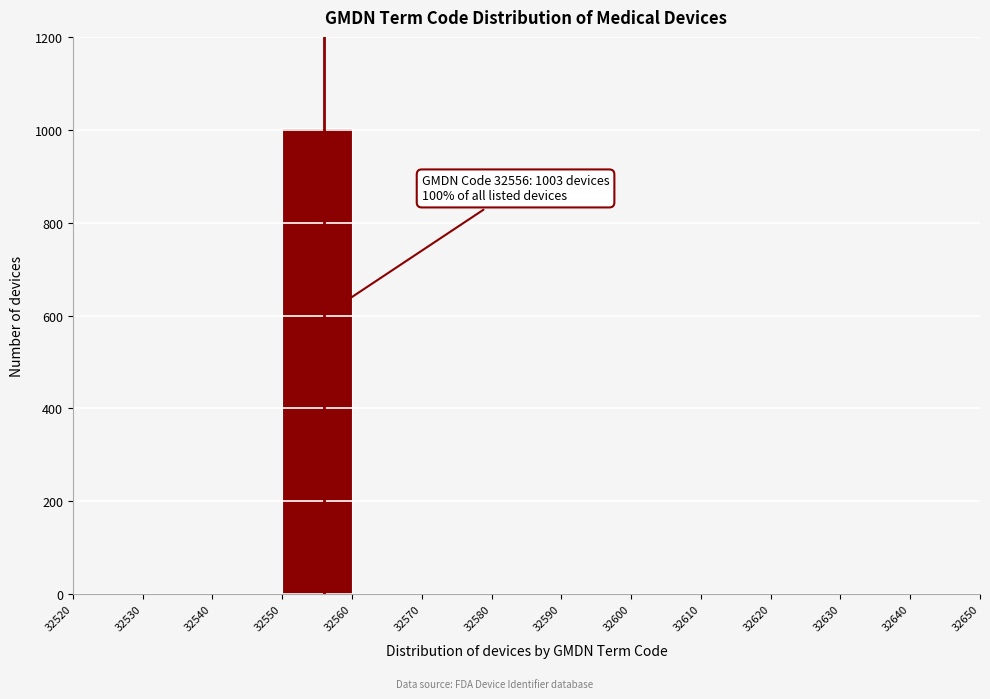

Over which range of the x-axis is the bar tallest?

32550 to 32560